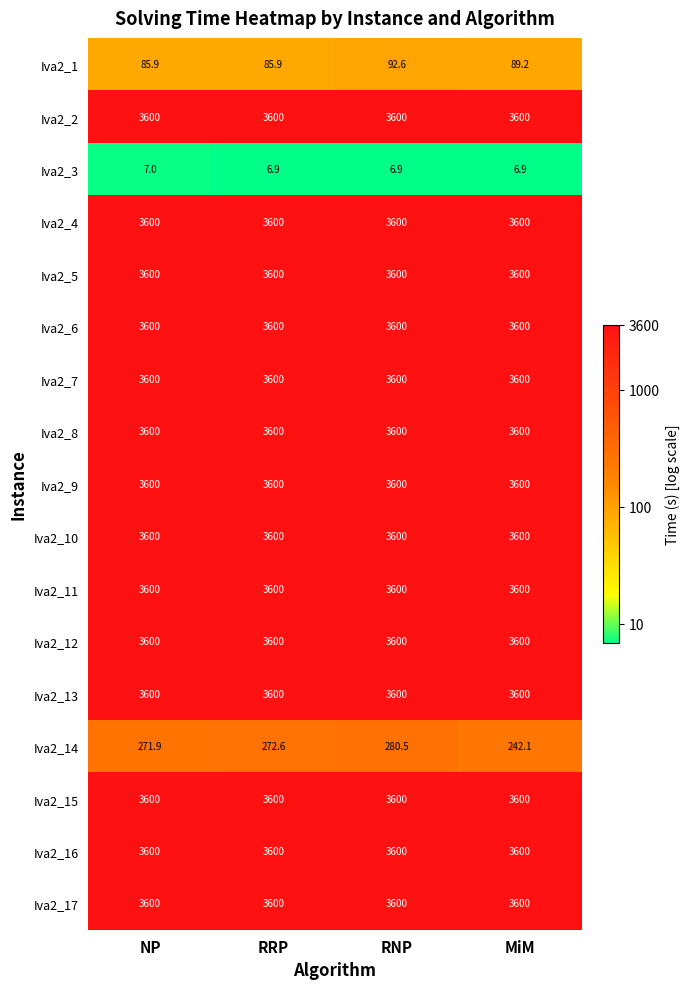

What is the average value of the Iva2_14 series?

266.8